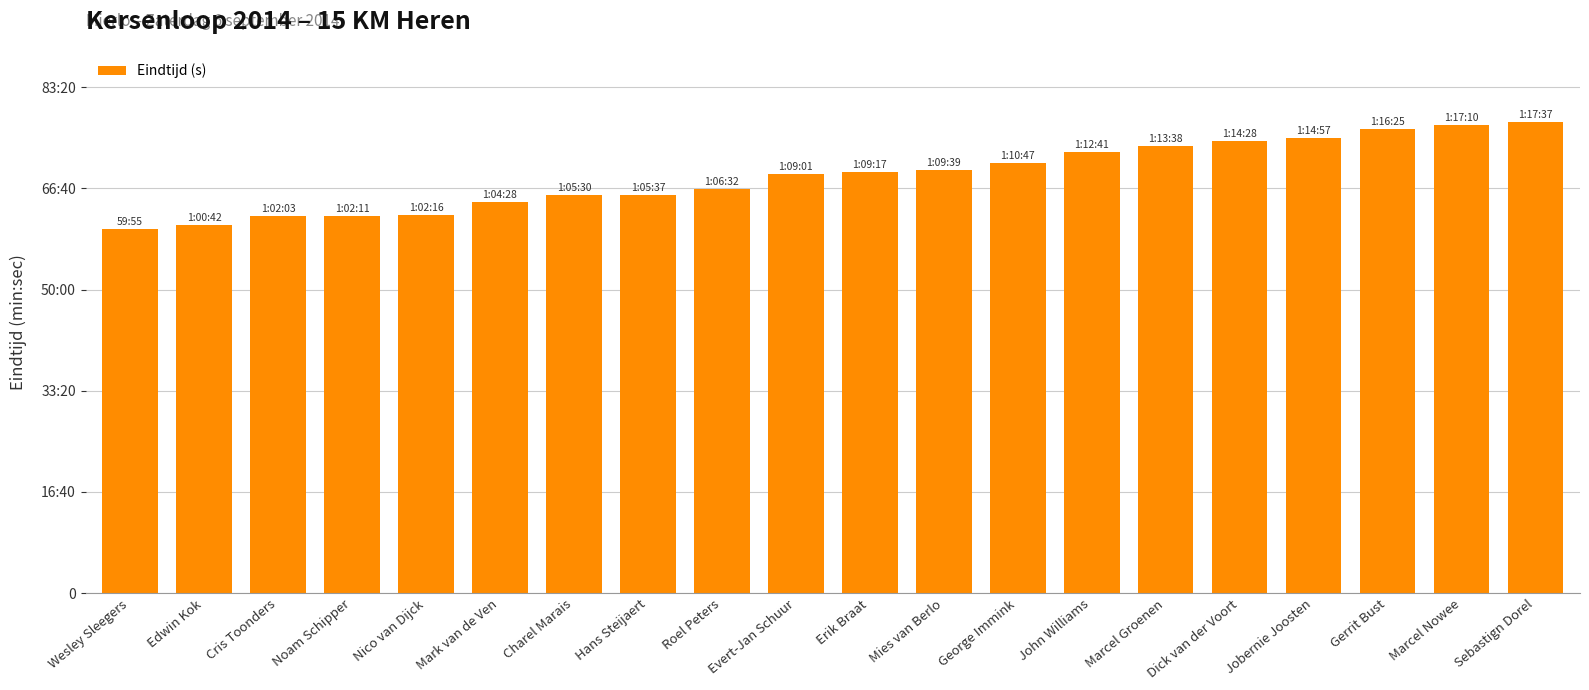

Are the bars horizontal?

No